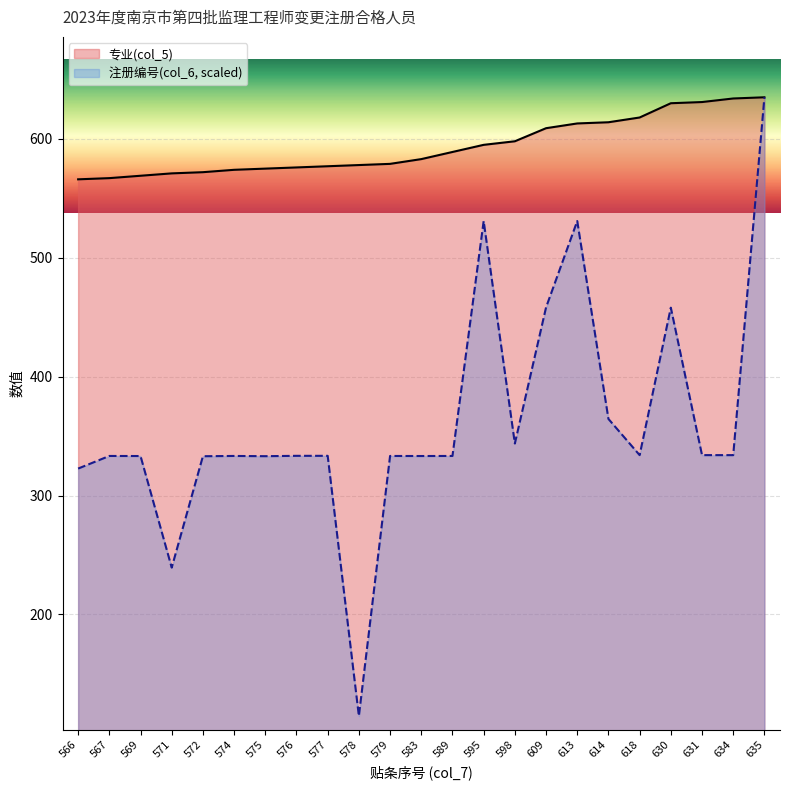

The 专业(col_5) series shows 810.1 at 609. True or false?

False